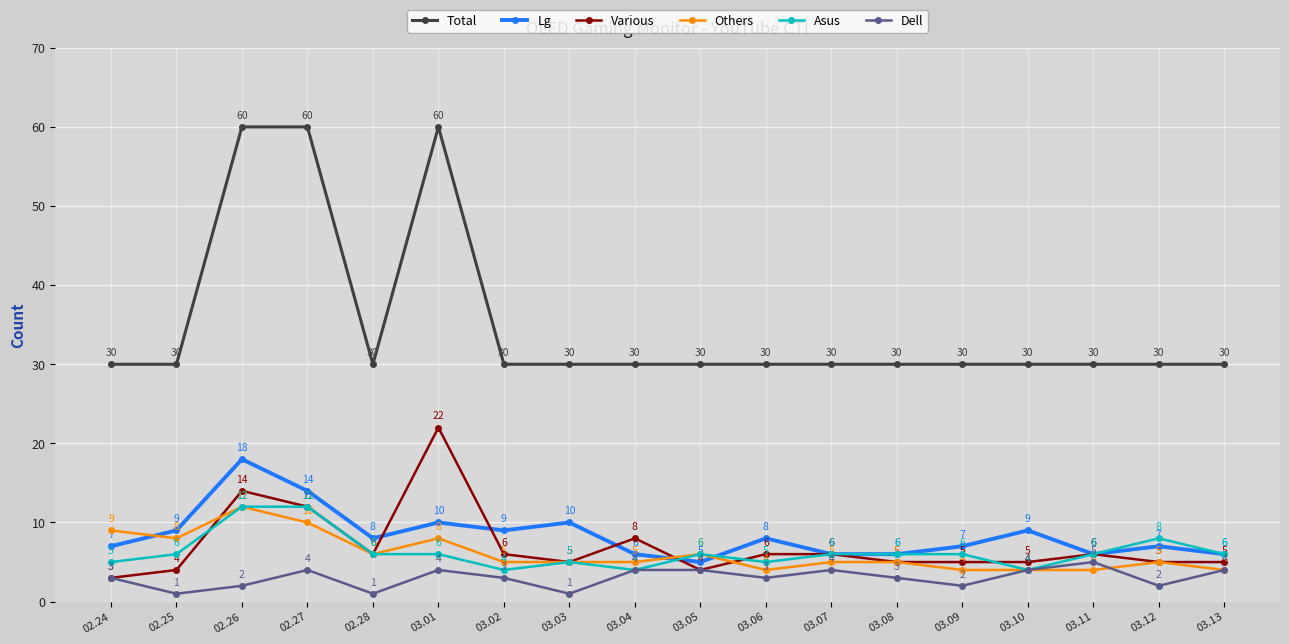

What is the label of the 6th point from the left?

03.01